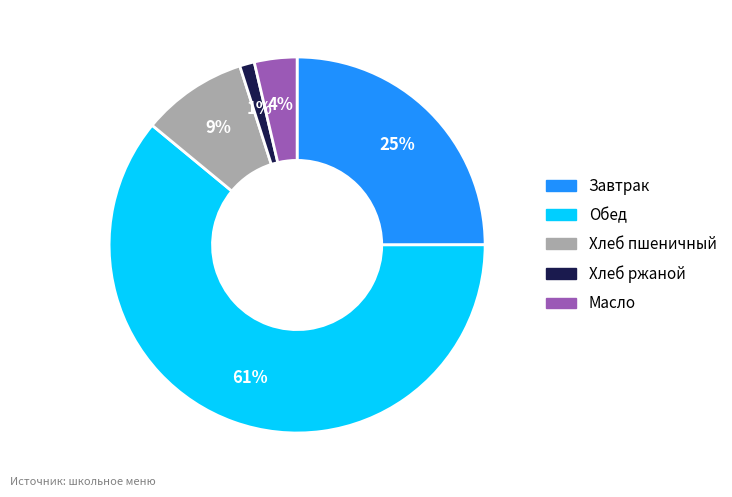

To the nearest percent, what is the difference between the largest and smallest slice percentages?

60%